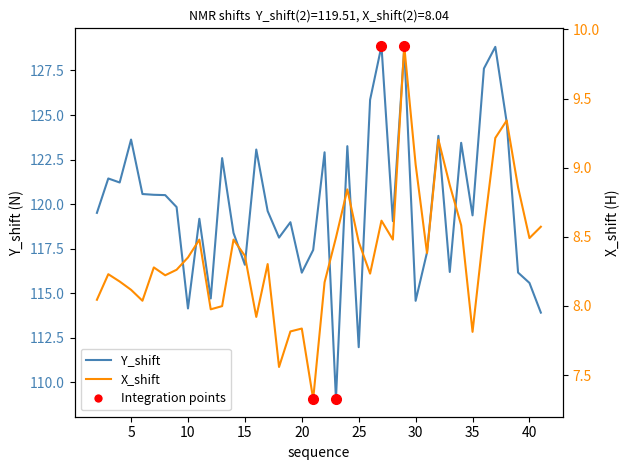

What is the value of the Y_shift point at the 18th from the left?

119.0